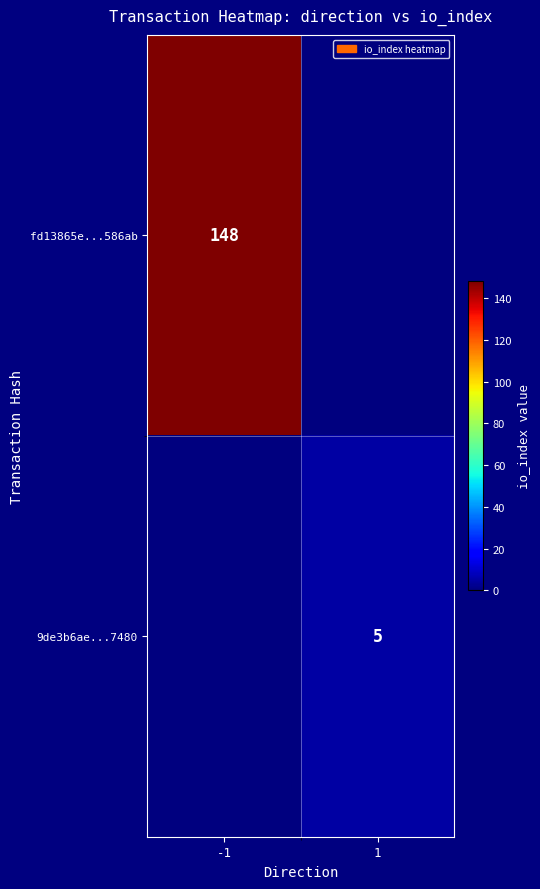

What is the difference between the highest and lowest values at 1?

5